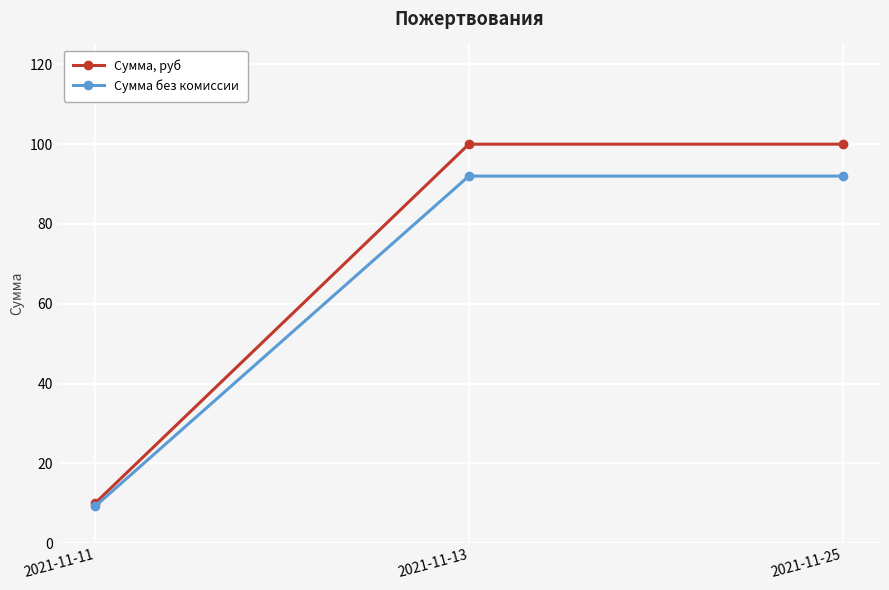

Count the number of data series in this chart.

2